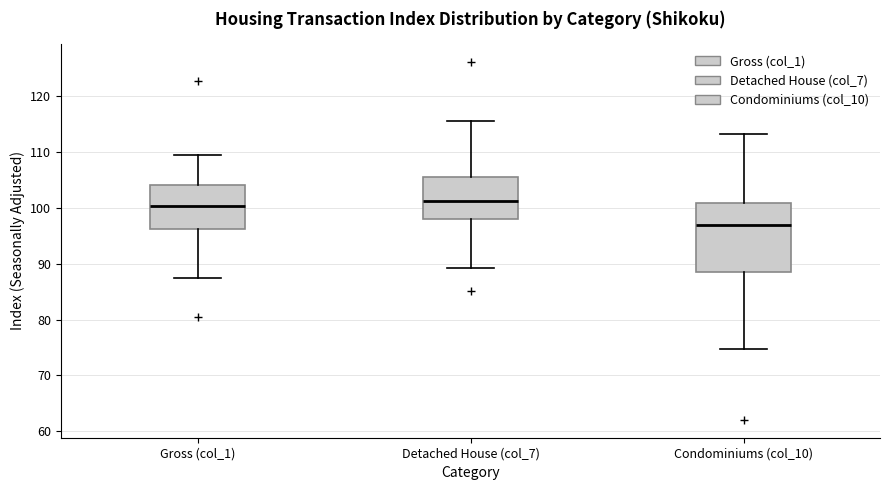

Reading left to right, transcribe this box plot: for each box, give where its median line is, the range the box spans, and where its two whiskers end, as read against the y-axis. The values are not printed on the chart, so give them approximately, as read against the axis.

Gross (col_1): median 100, box 96 to 104, whiskers 87 to 110
Detached House (col_7): median 101, box 98 to 106, whiskers 89 to 116
Condominiums (col_10): median 97, box 89 to 101, whiskers 75 to 113